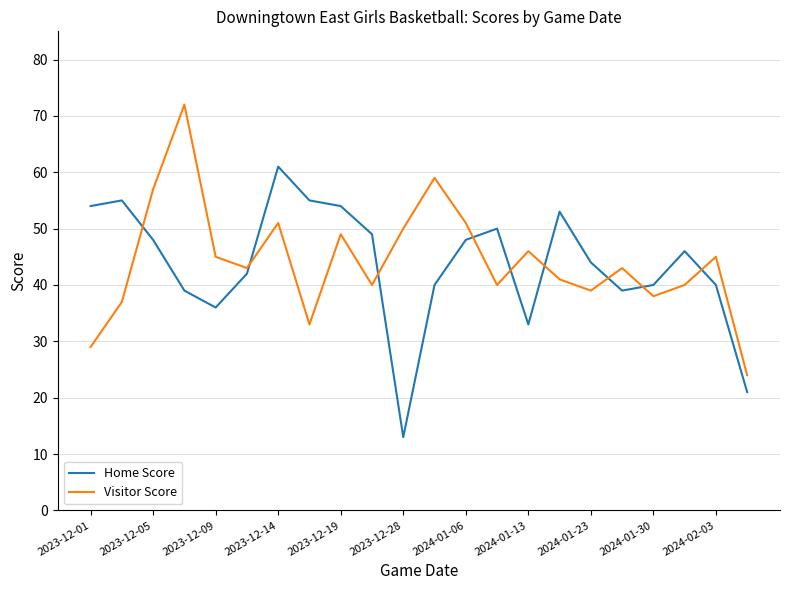

What is the difference between the maximum and minimum values in the Visitor Score series?

48